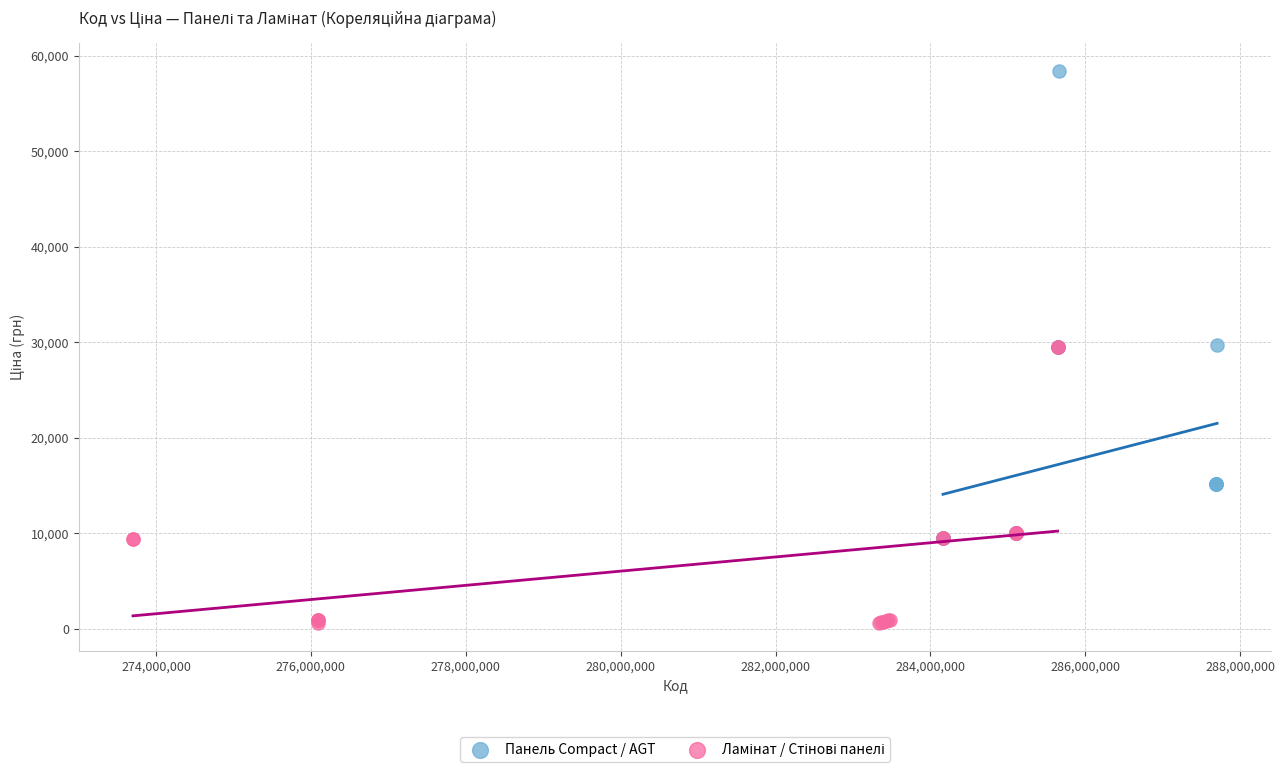

Which series has the largest Y range (max minus min)?

Панель Compact / AGT